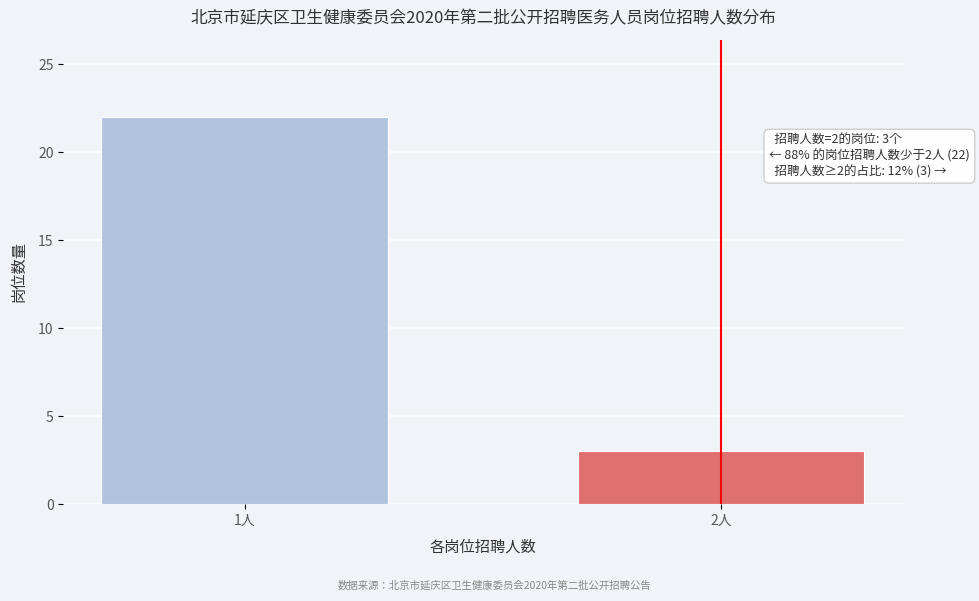

Reading left to right, extract all data points from this chart.

22	3